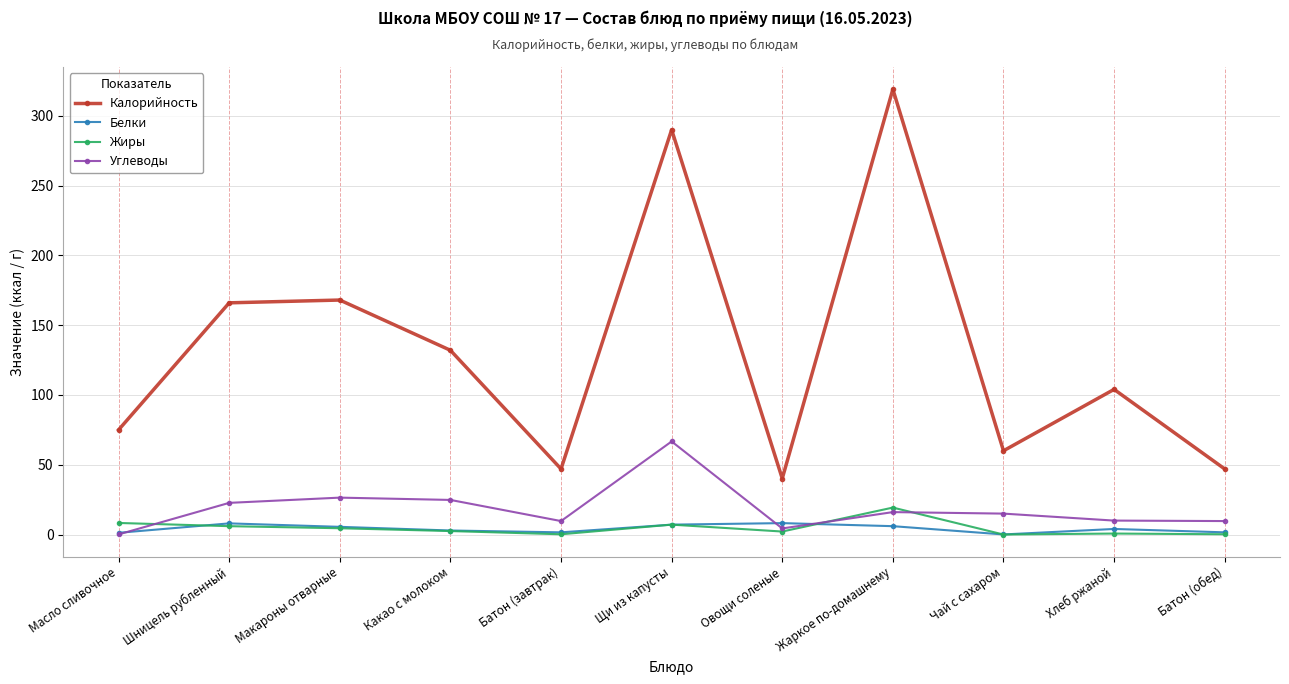

Which series has the widest spread of values?

Калорийность